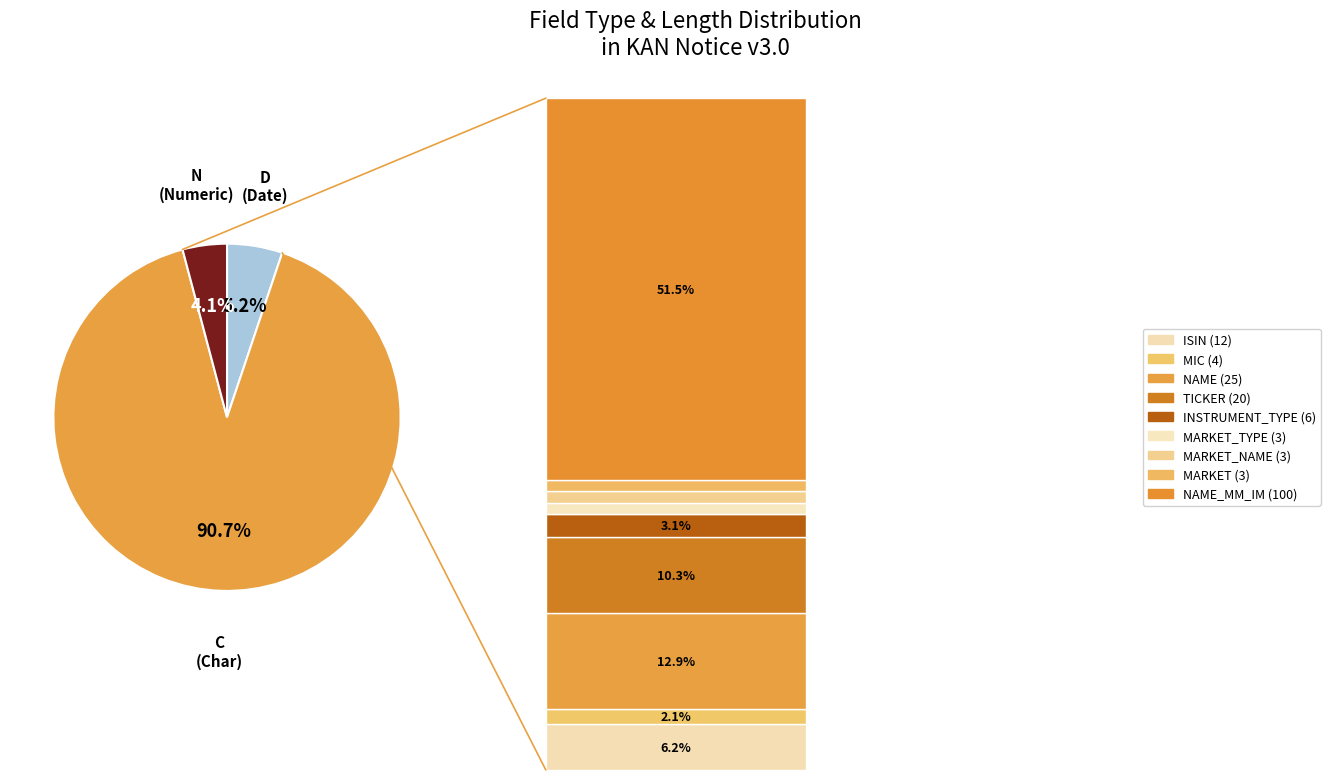

Which category has the smallest portion of the pie?

N